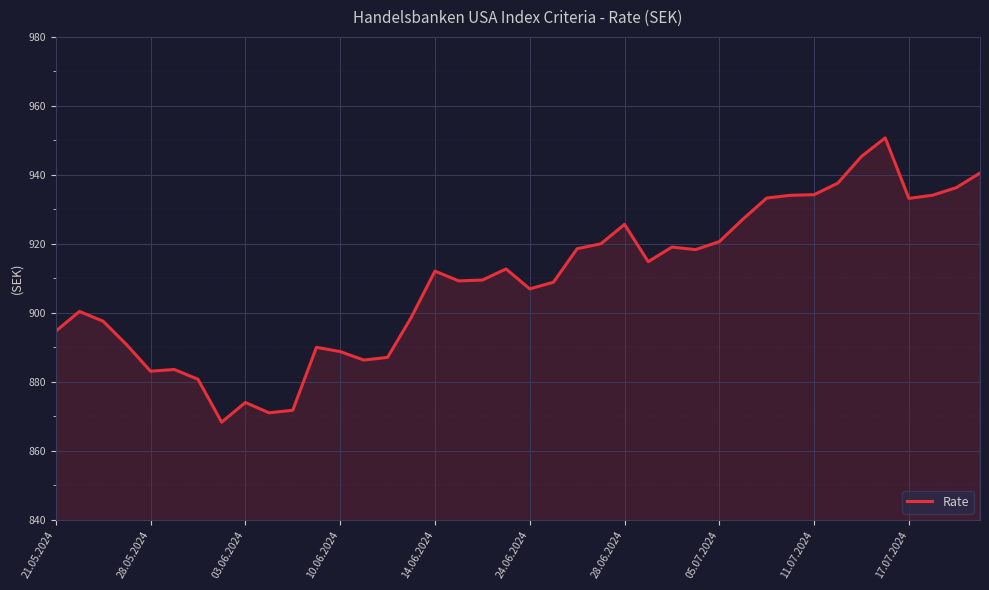

What is the minimum value shown in the chart?

868.3